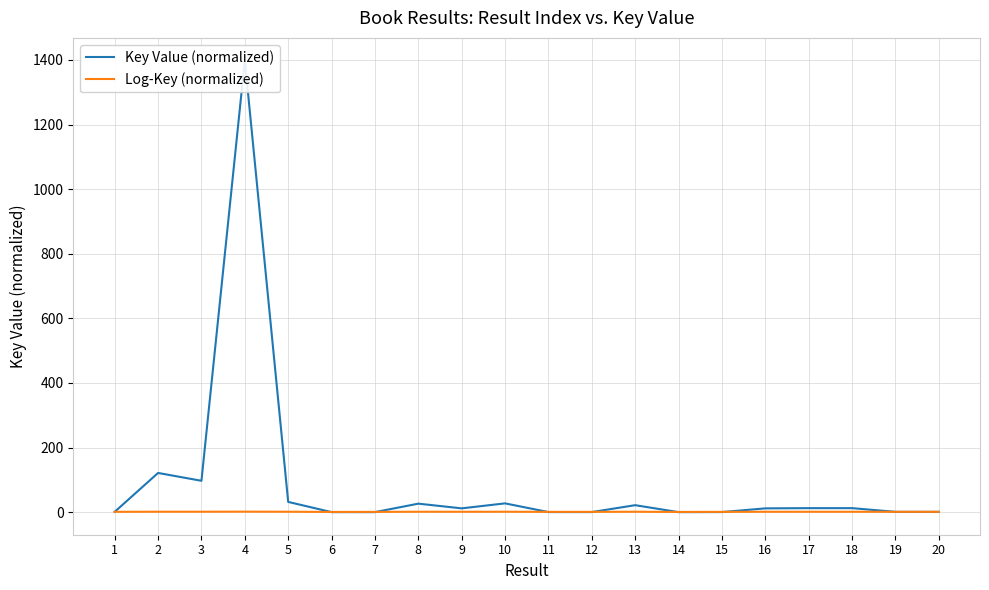

What is the difference between the Key Value (normalized) values at 5 and 14?

31.7